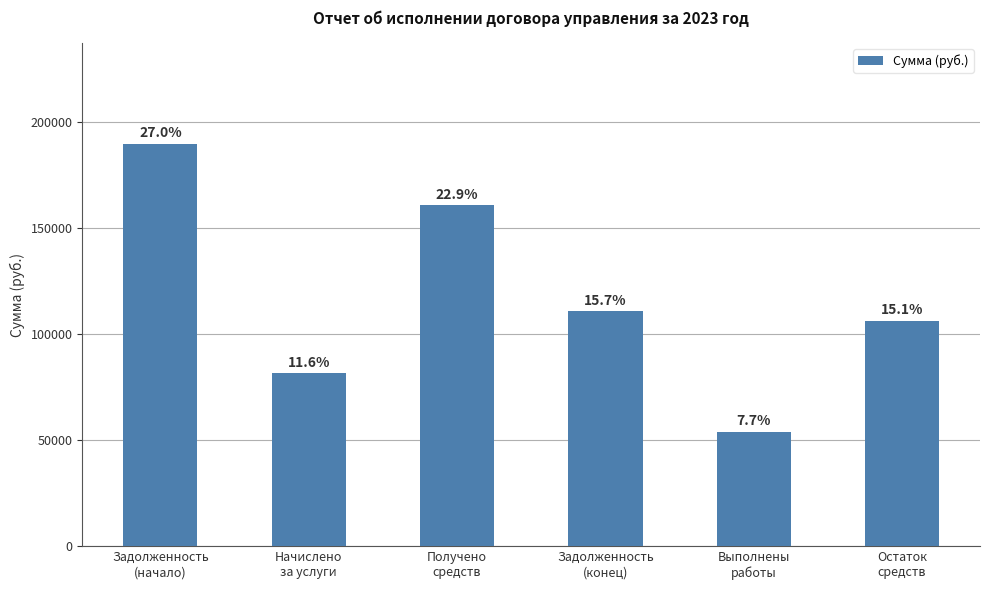

At which category does the chart reach its minimum across all series?

Выполнены
работы